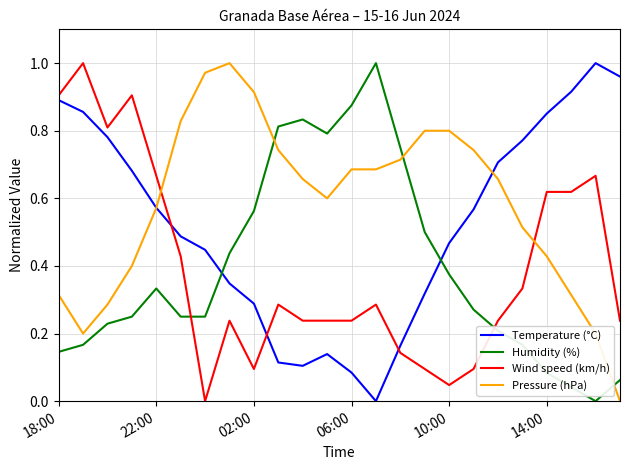

Which series has the largest total across all categories?

Pressure (hPa)